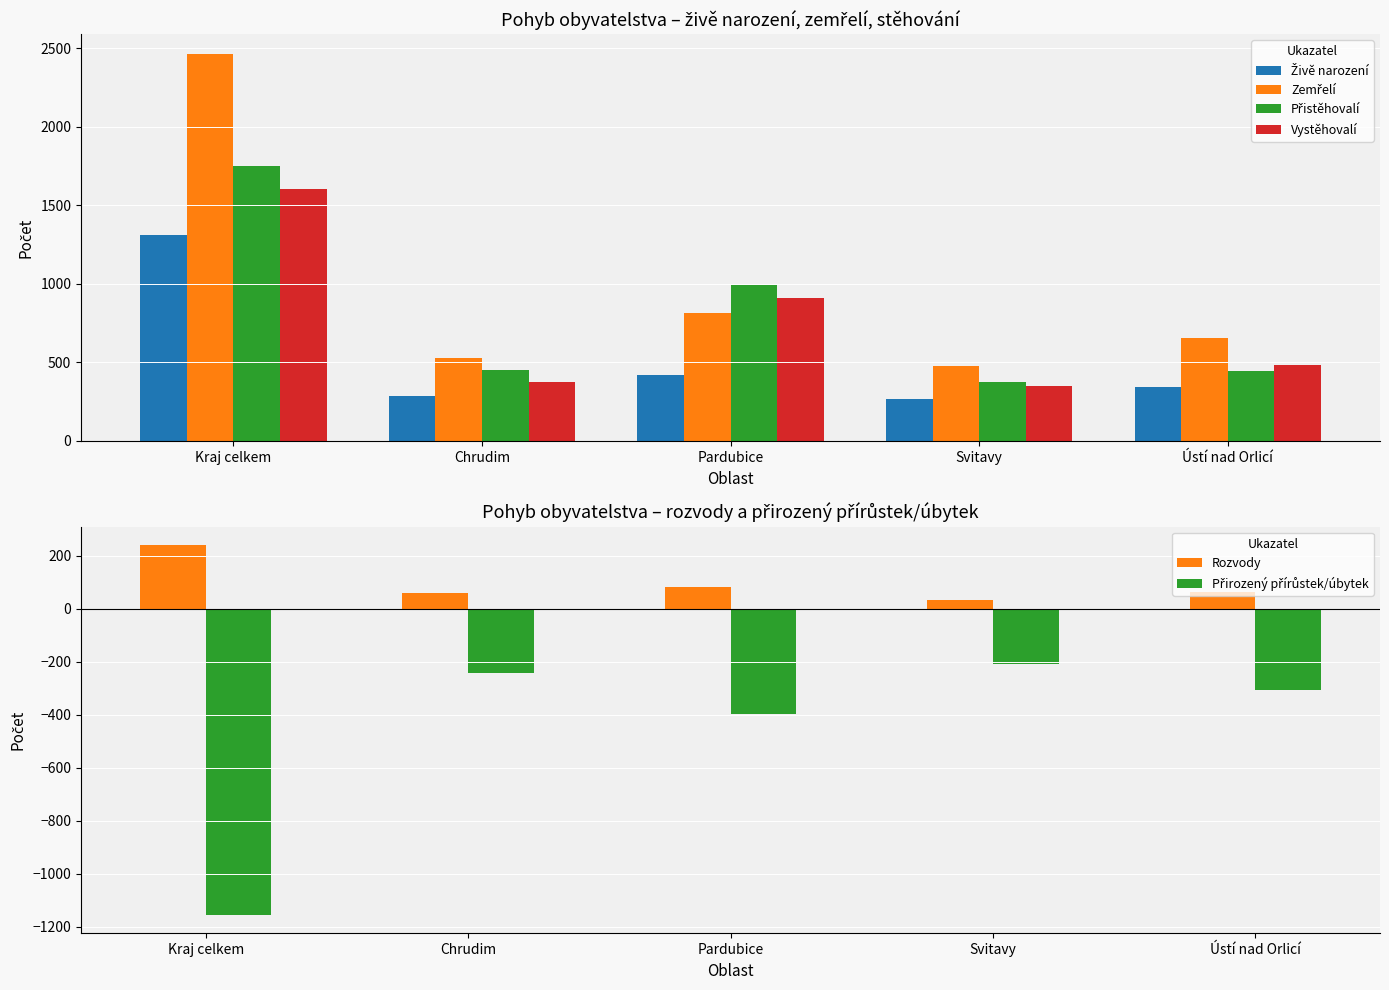

What is the minimum value for Přirozený přírůstek/úbytek?

-1155